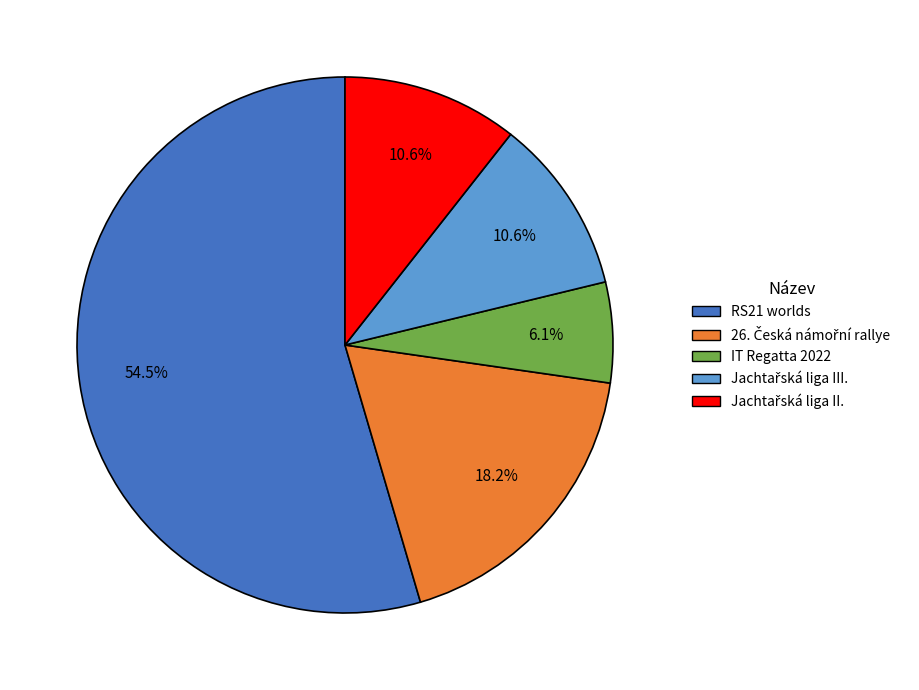

Which category accounts for the majority?

RS21 worlds